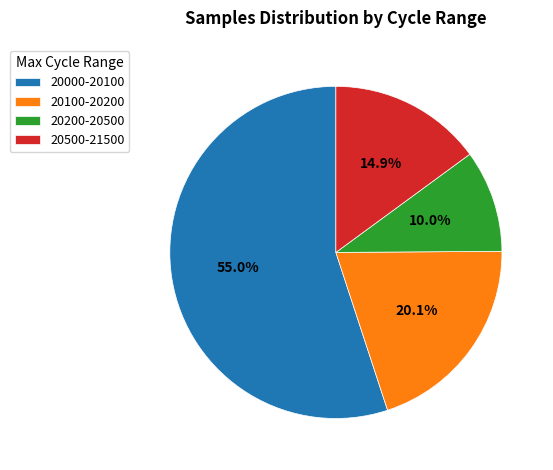

Between 20000-20100 and 20100-20200, which is larger?

20000-20100